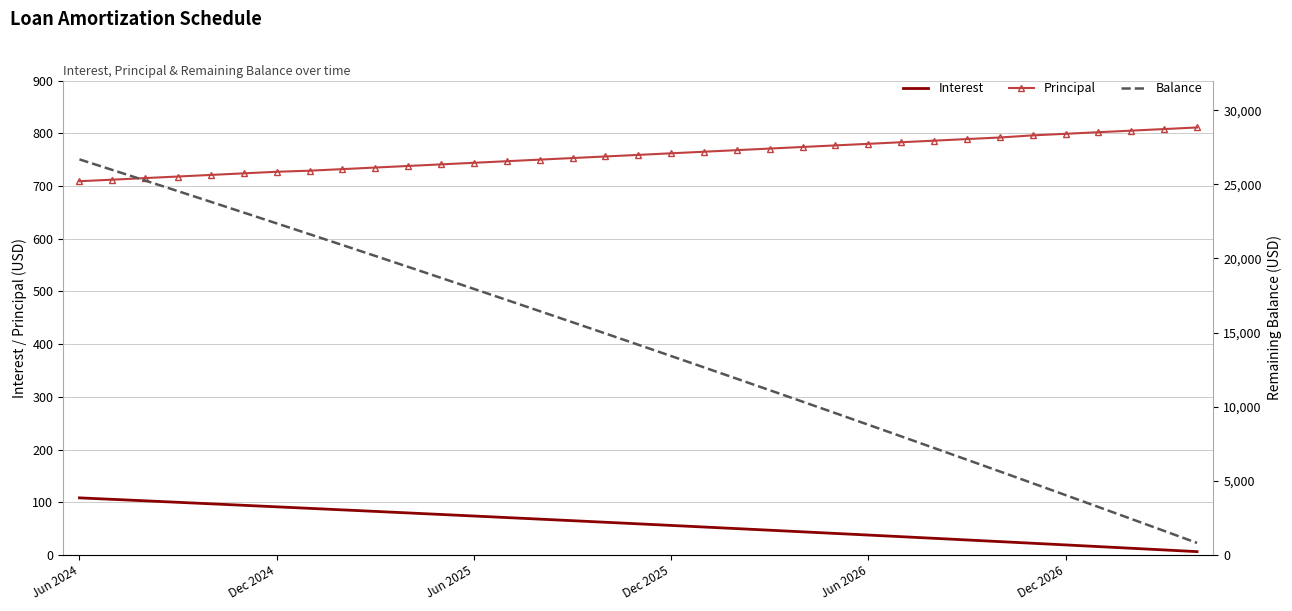

True or false: Interest and Balance intersect in this chart.

False